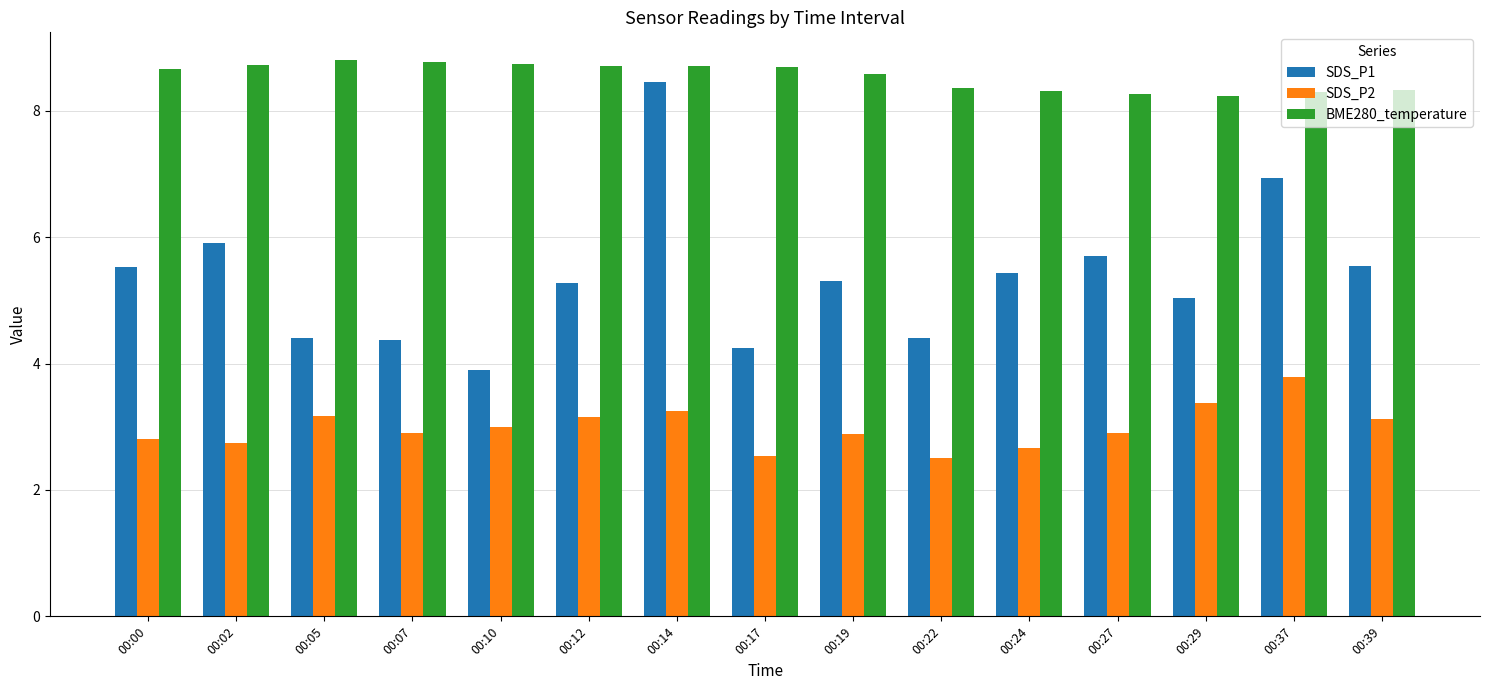

What is the average value of the SDS_P2 series?

3.0